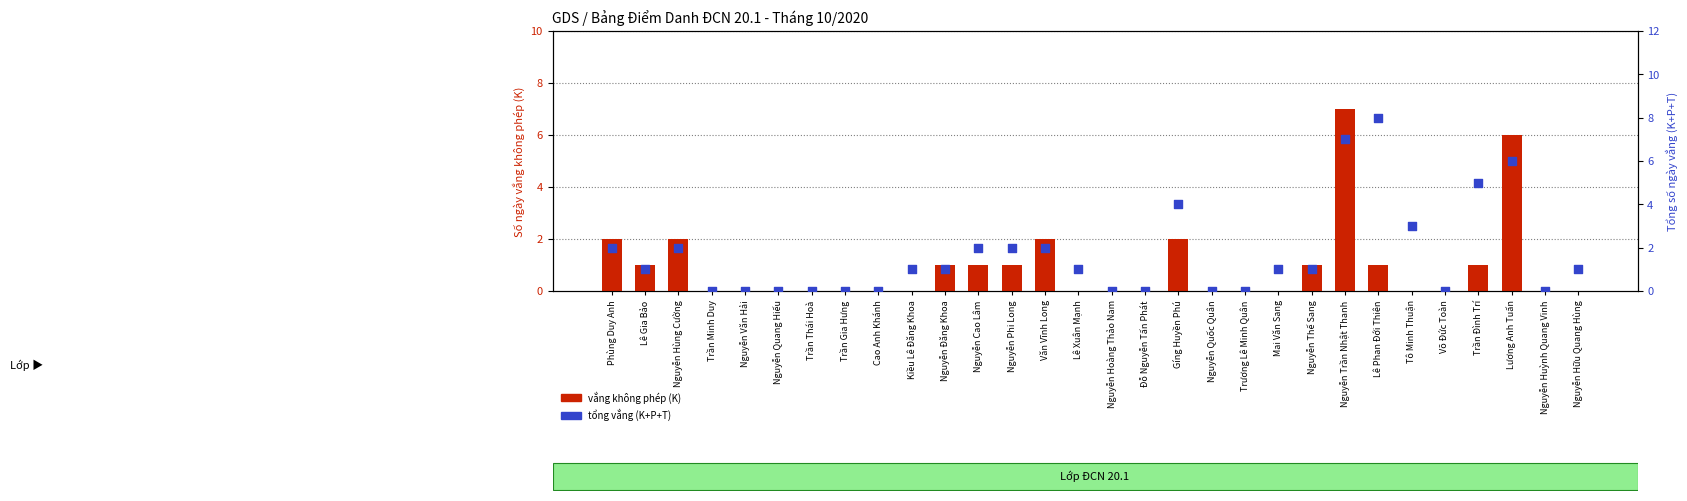

At how many categories does at least one series exceed 5?

3